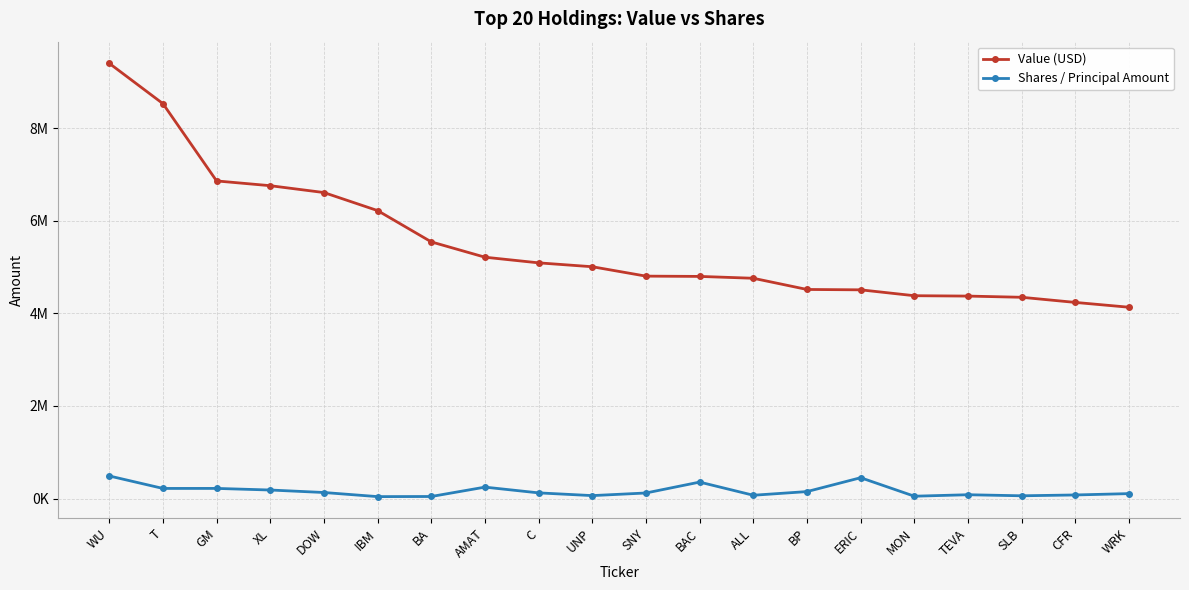

What are all the series names shown in the legend?

Value (USD), Shares / Principal Amount